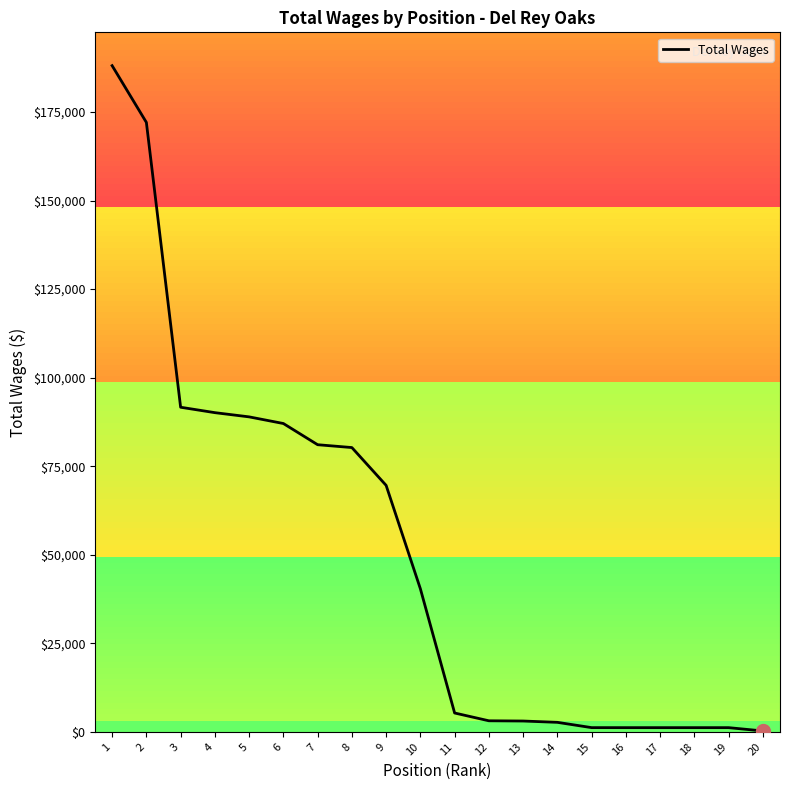

How many distinct data groups are displayed?

1